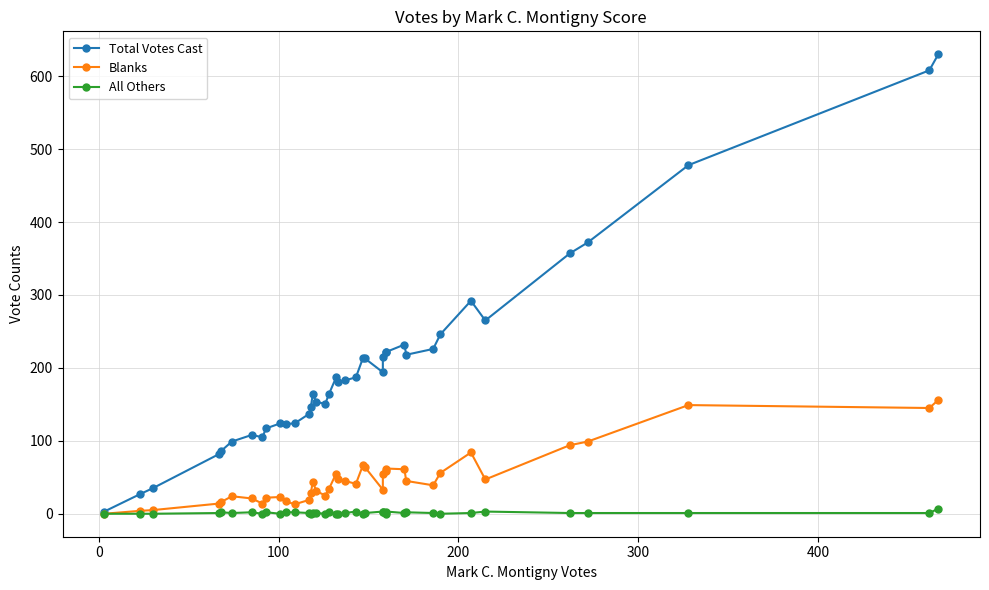

Which series has the widest spread of values?

Total Votes Cast